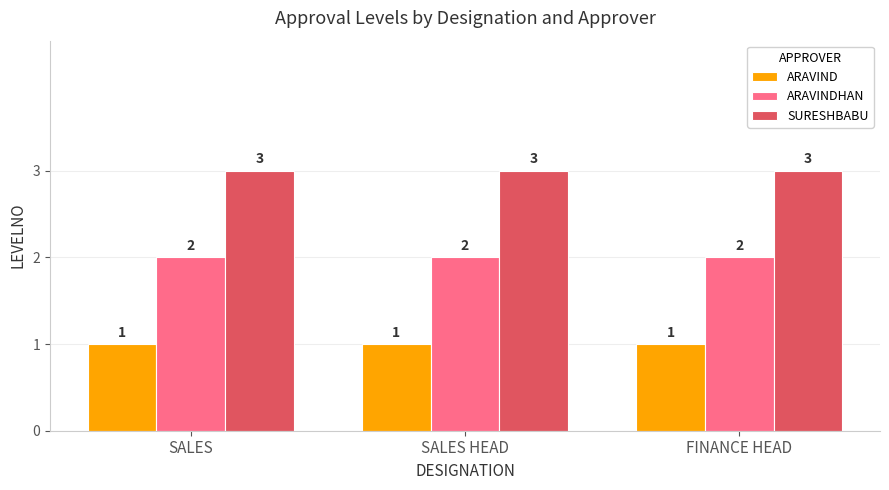

How many groups of bars are there?

3